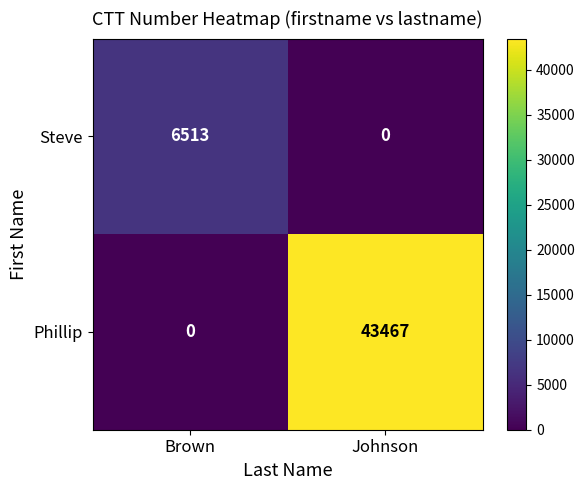

How many distinct data groups are displayed?

2